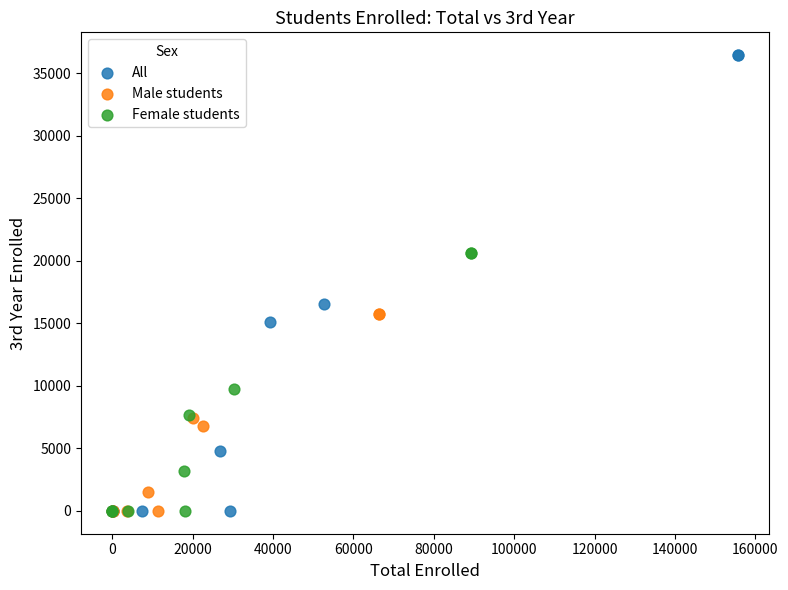

What are all the series names shown in the legend?

All, Male students, Female students